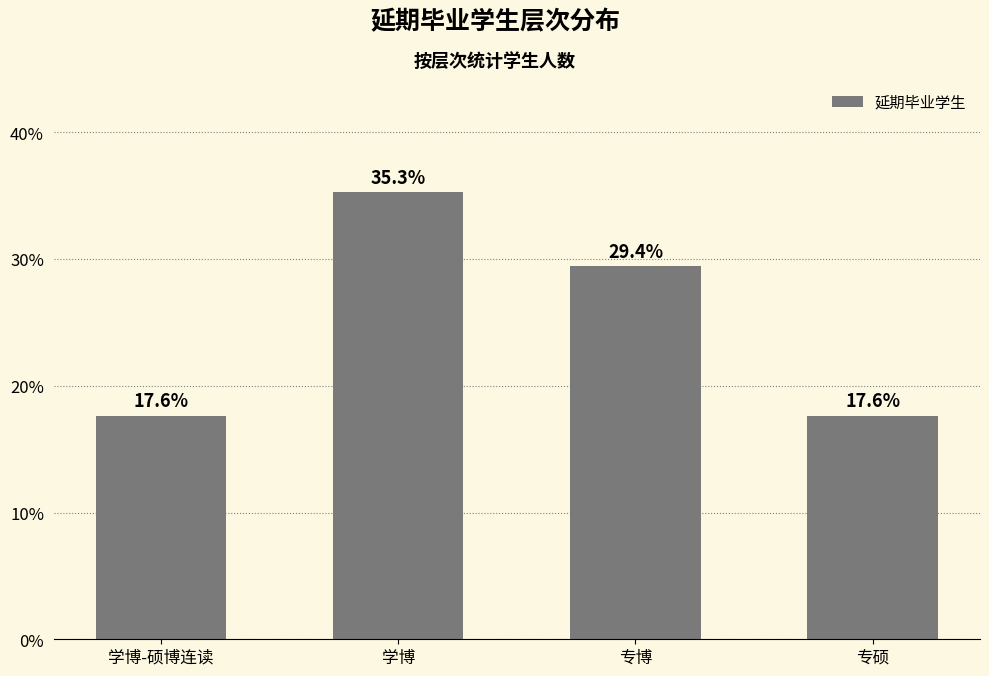

Approximately how many times larger is the value at 学博 compared to 专硕?

2.0